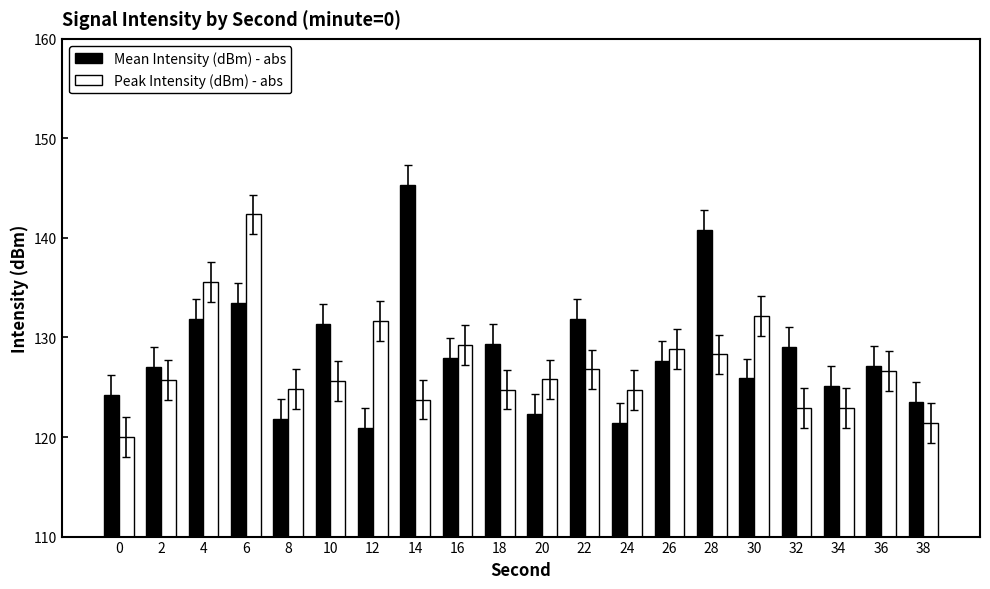

How many groups of bars are there?

20